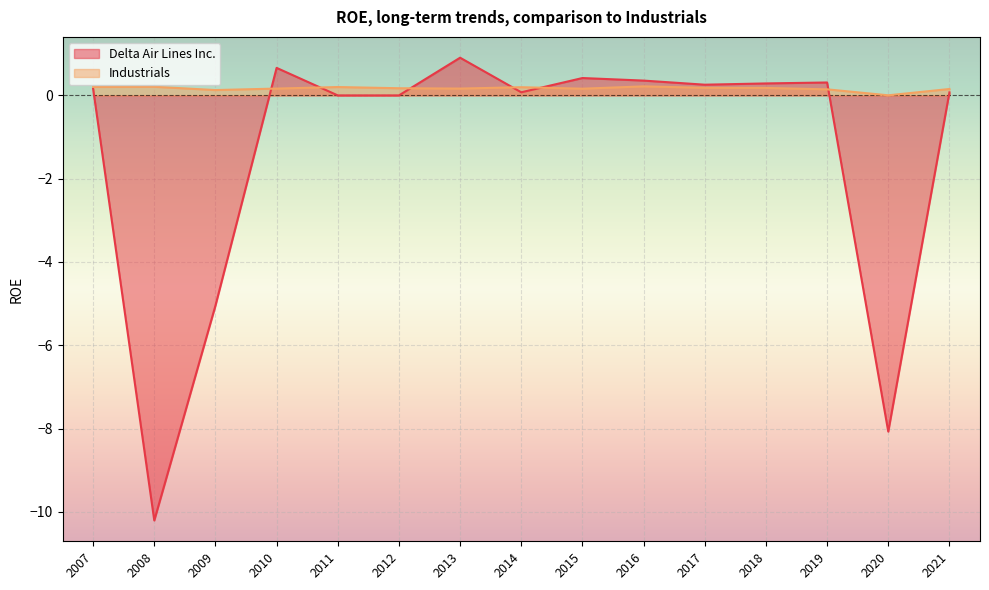

True or false: Industrials has a value of 0.0 at 2009.

False